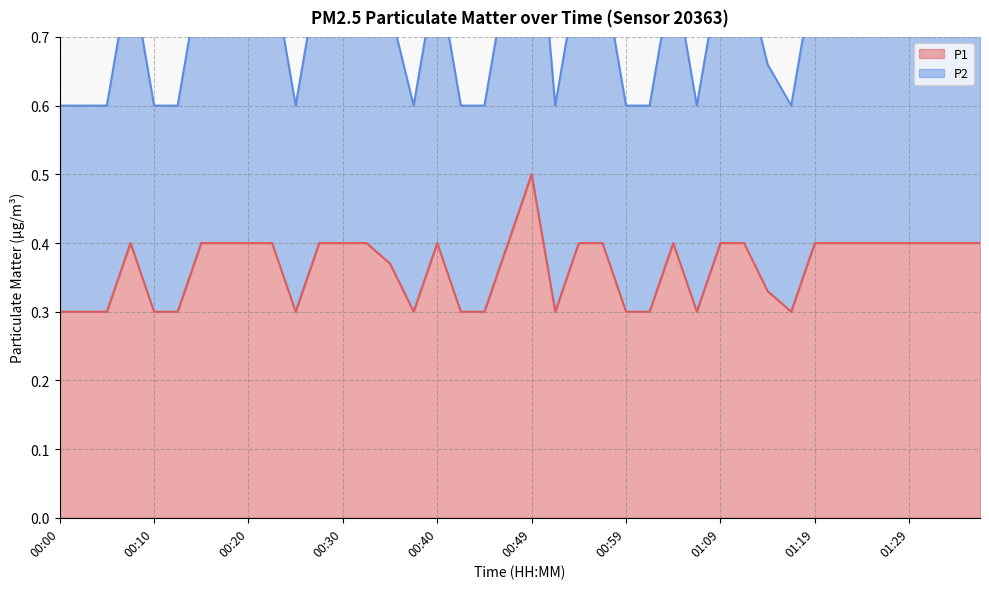

What is the spread (max minus min) of values at 00:15?

0.4